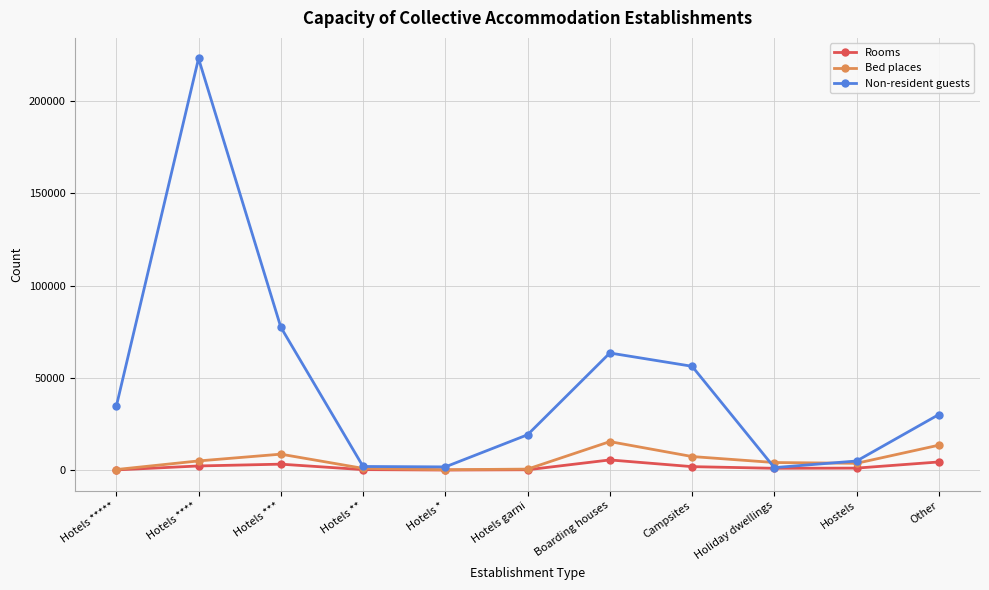

True or false: Bed places has a value of 284 at Hotels *.

True